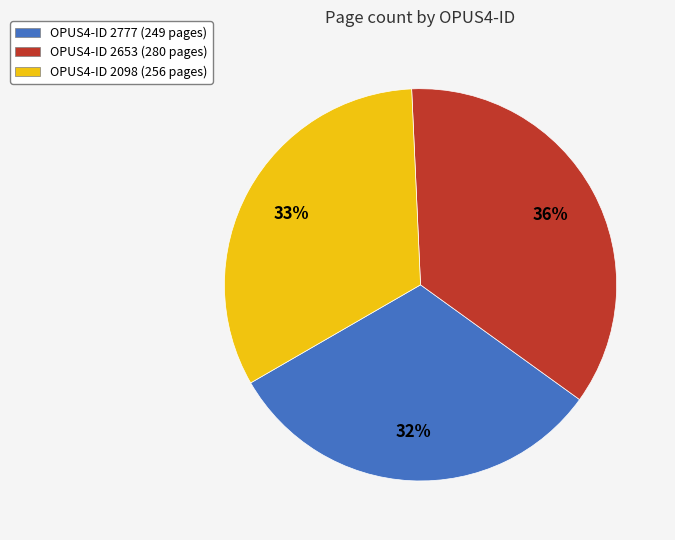

Does any single category account for the majority?

No